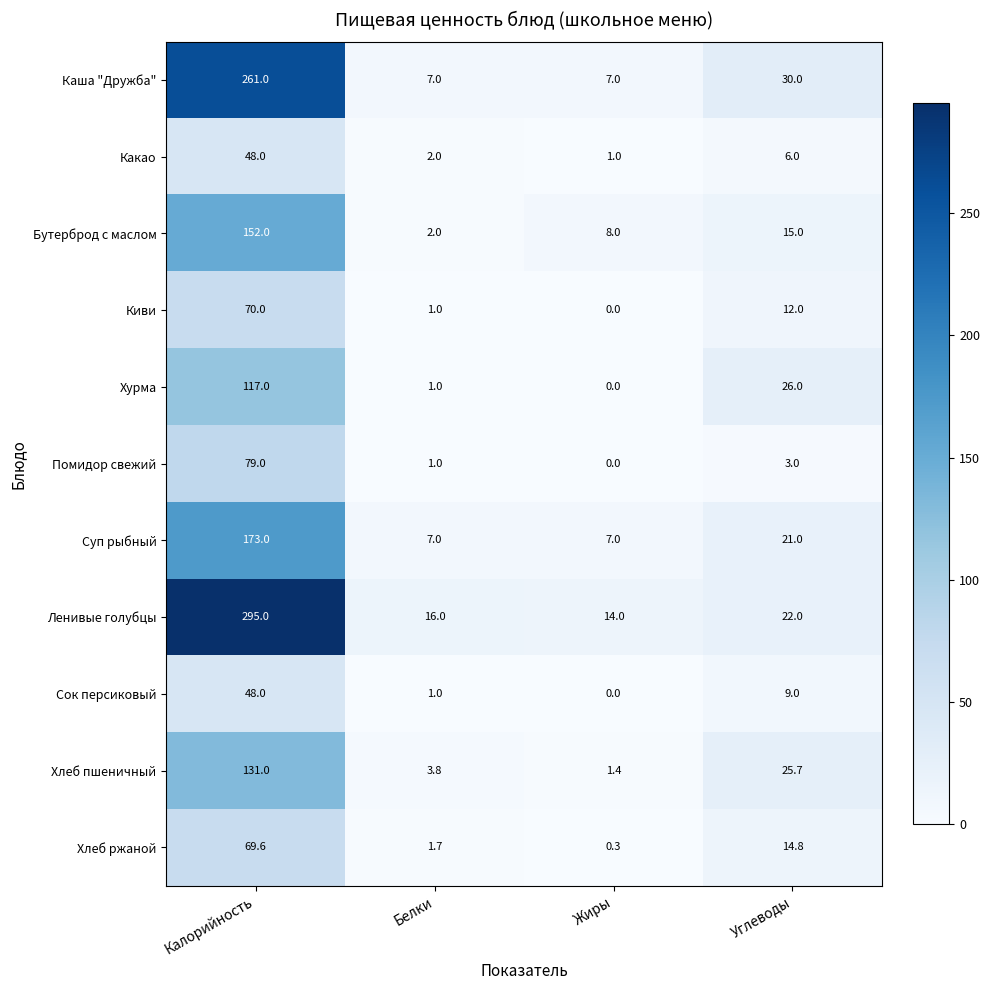

List the labels in order of Ленивые голубцы value, largest first.

Калорийность, Углеводы, Белки, Жиры